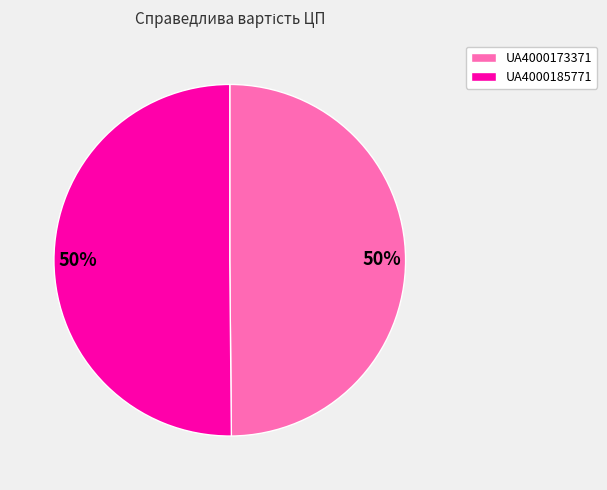

To the nearest percent, what percentage of the pie is UA4000185771?

50%